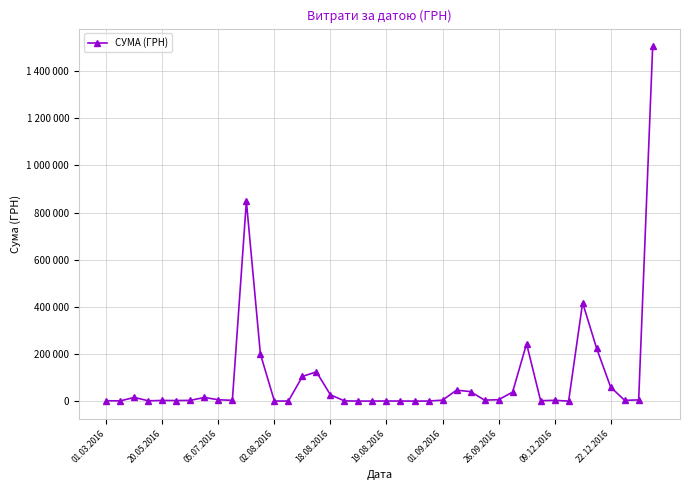

List the labels in order of value, largest first.

39, 10, 34, 30, 35, 11, 15, 14, 36, 25, 26, 29, 16, 05.07.2016, 26.09.2016, 28, 09.12.2016, 38, 27, 24, 32, 37, 22.12.2016, 01.09.2016, 18.08.2016, 19.08.2016, 31, 01.03.2016, 02.08.2016, 17, 20.05.2016, 20, 23, 19, 21, 13, 12, 33, 22, 18